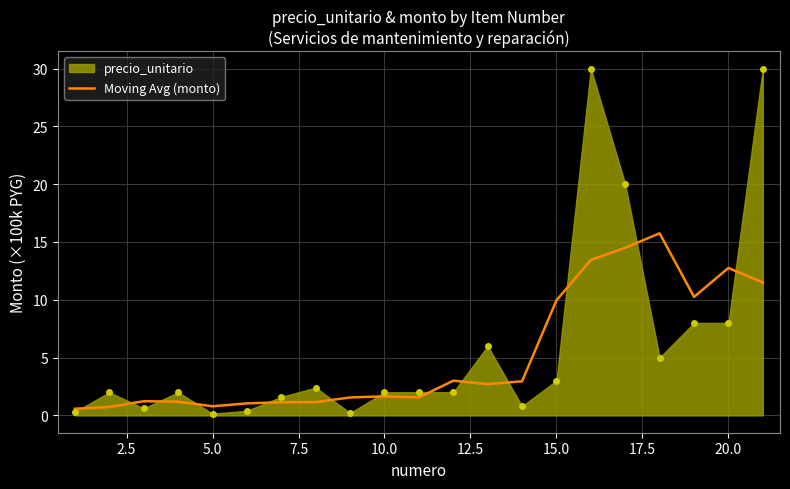

What is the highest value of the Moving Avg (monto) series?

15.8